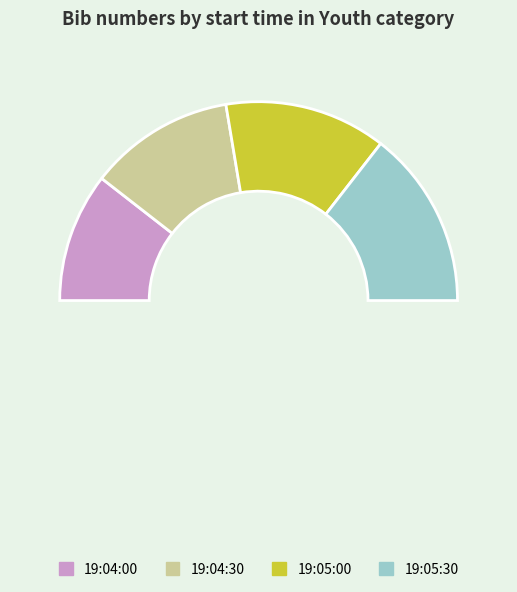

To the nearest percent, what portion does 19:05:00 represent?

26%